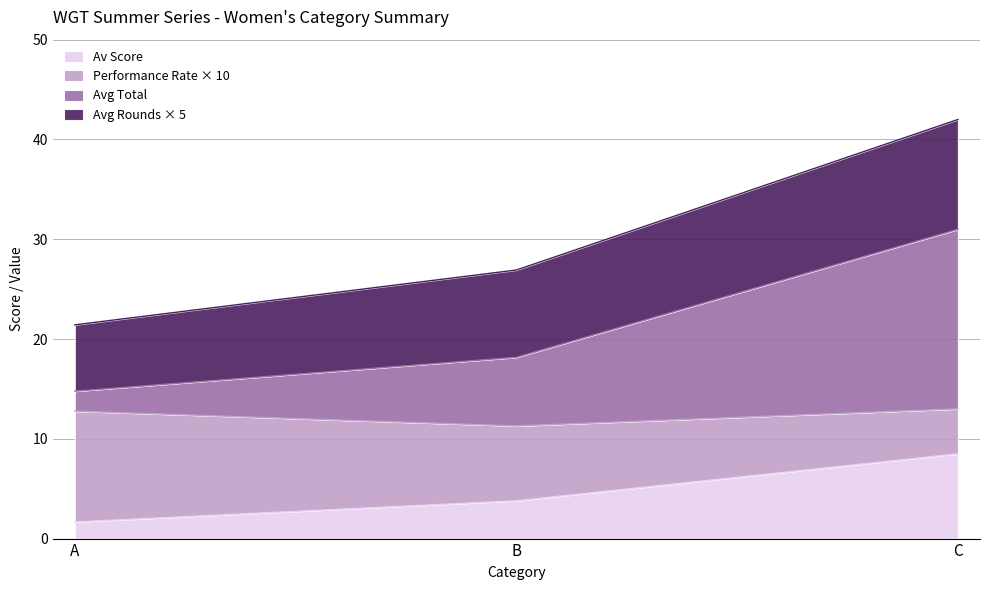

Which category has the highest value in the Av Score series?

C